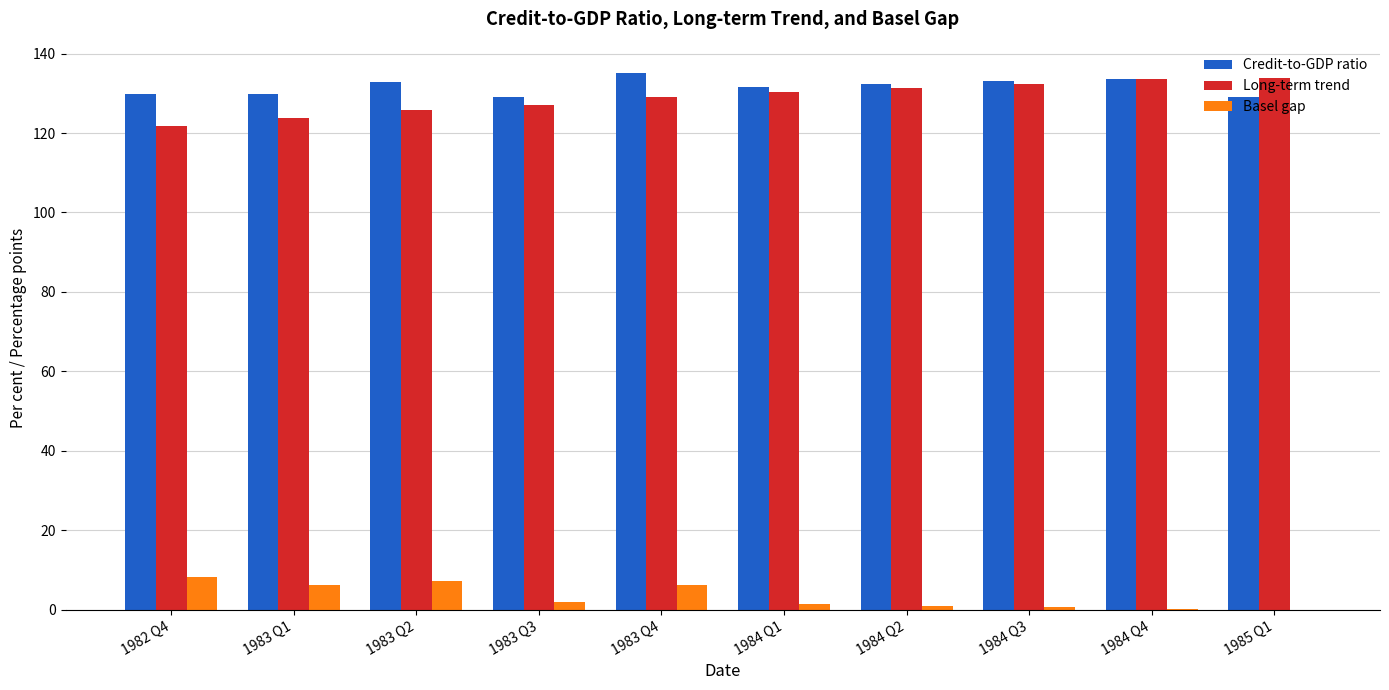

The value of Long-term trend at 1984 Q4 is 73.6. True or false?

False